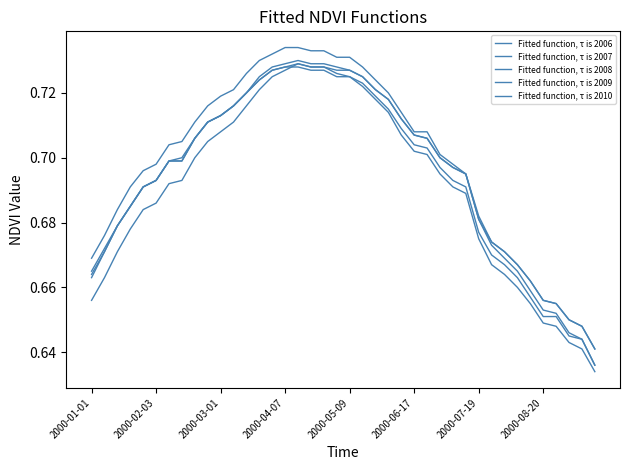

What is the minimum value for Fitted function, τ is 2006?

0.6